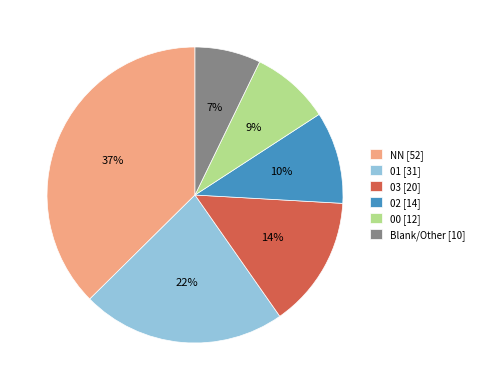

Does Blank/Other [10] represent more than half of the total?

No